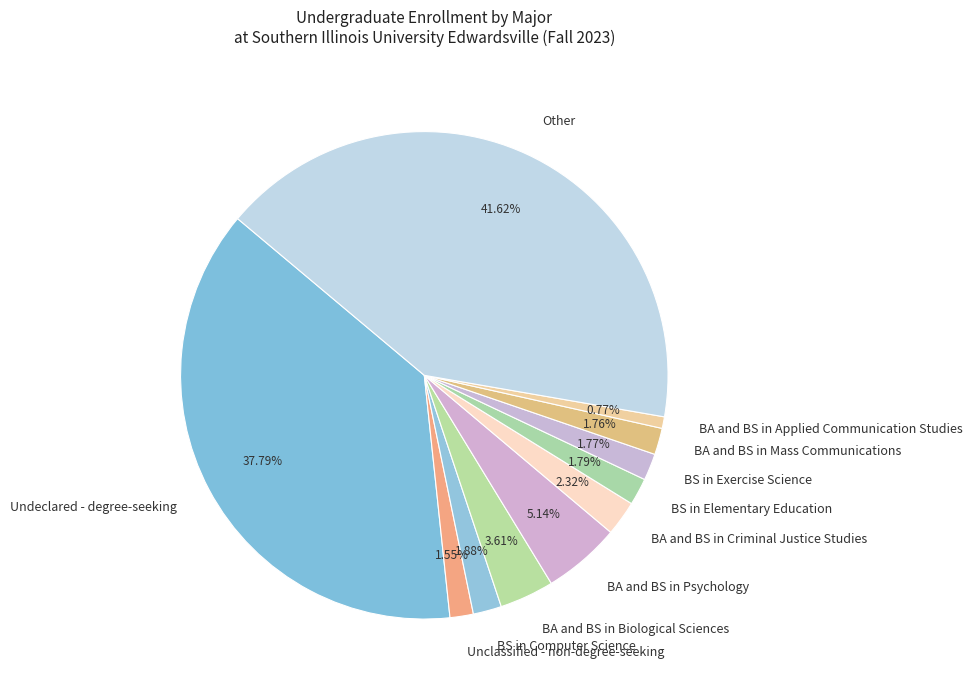

What is the largest slice in the pie chart?

Other